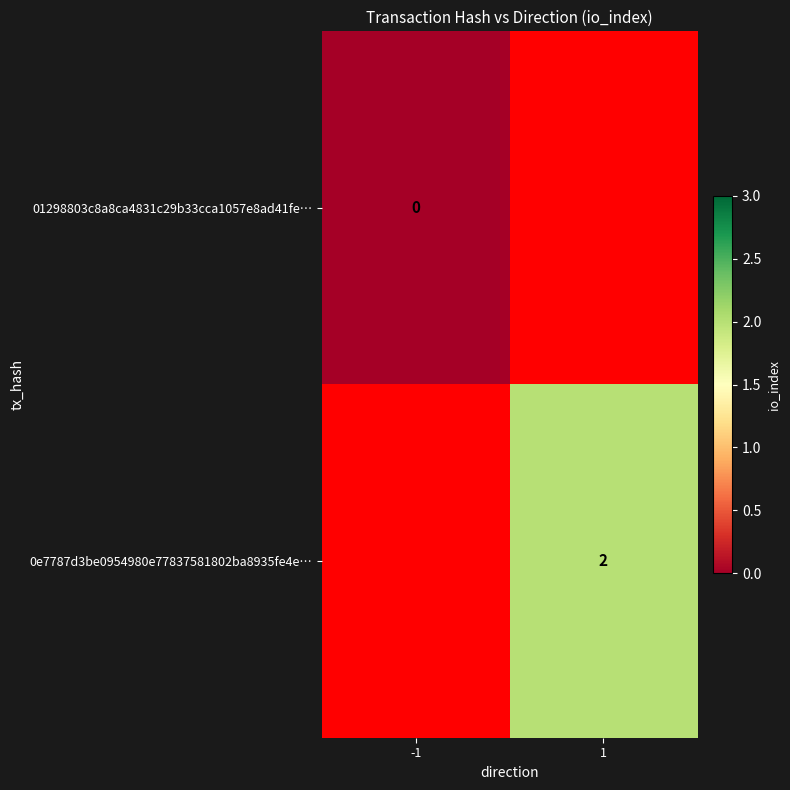

True or false: 0e7787d3be0954980e77837581802ba8935fe4e… has a value of 2 at 1.

True